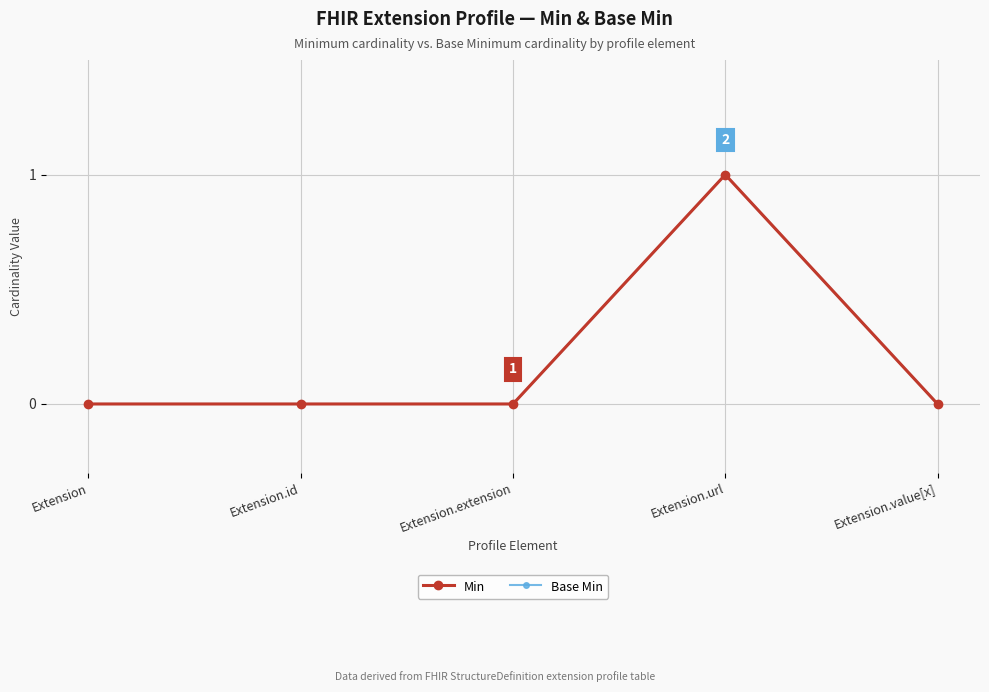

At which category is the sum across all series the highest?

Extension.url